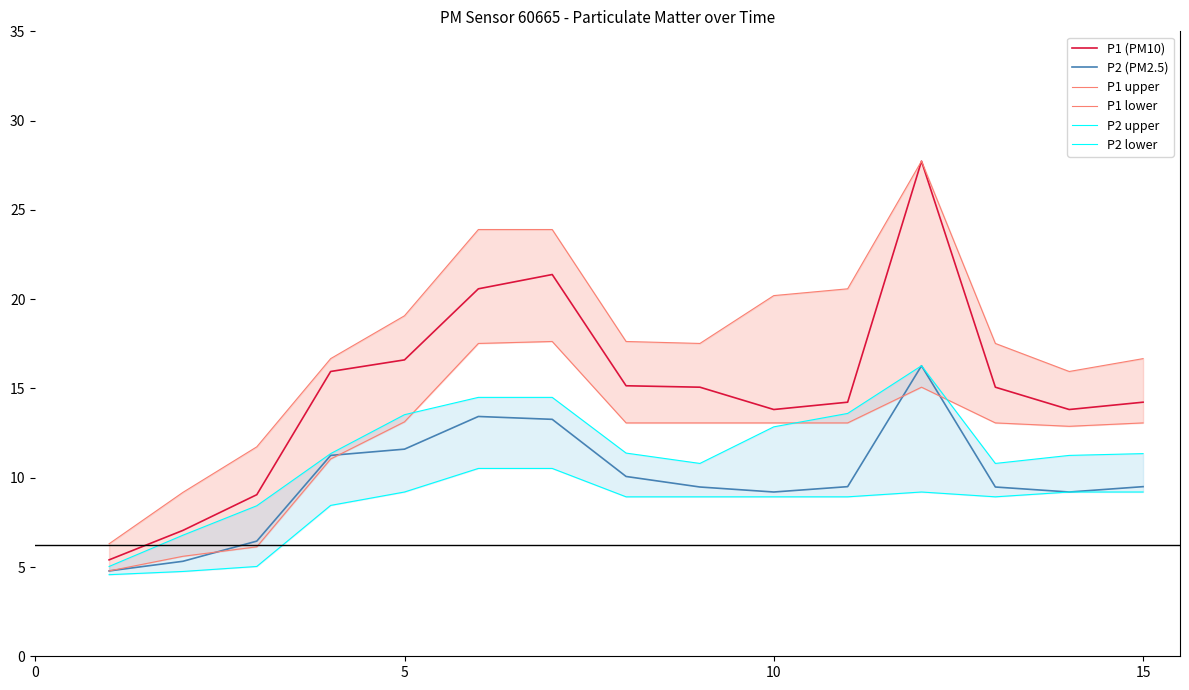

The P1 (PM10) series shows 13.8 at 10. True or false?

True